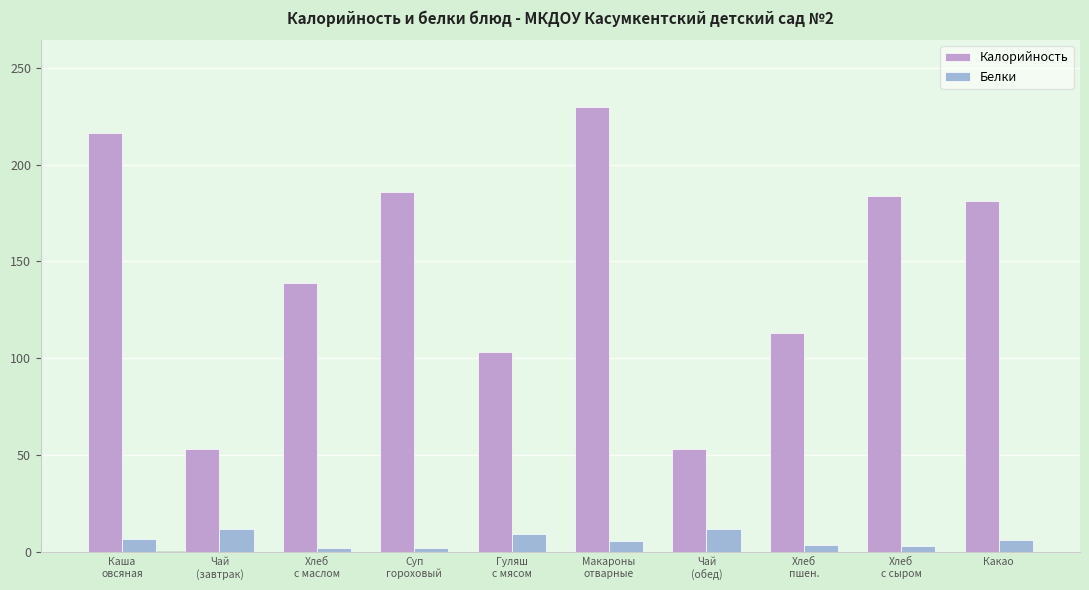

What is the average value of the Белки series?

6.4